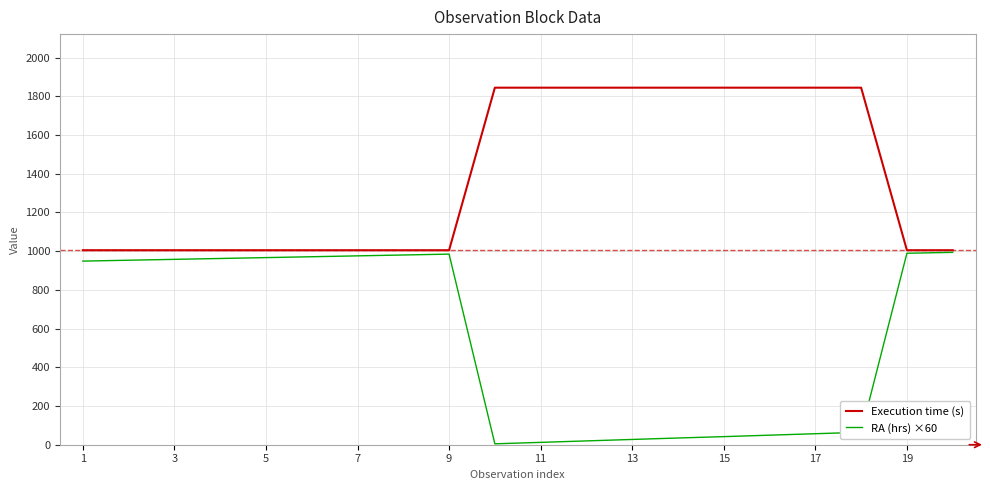

What are all the series names shown in the legend?

Execution time (s), RA (hrs) ×60